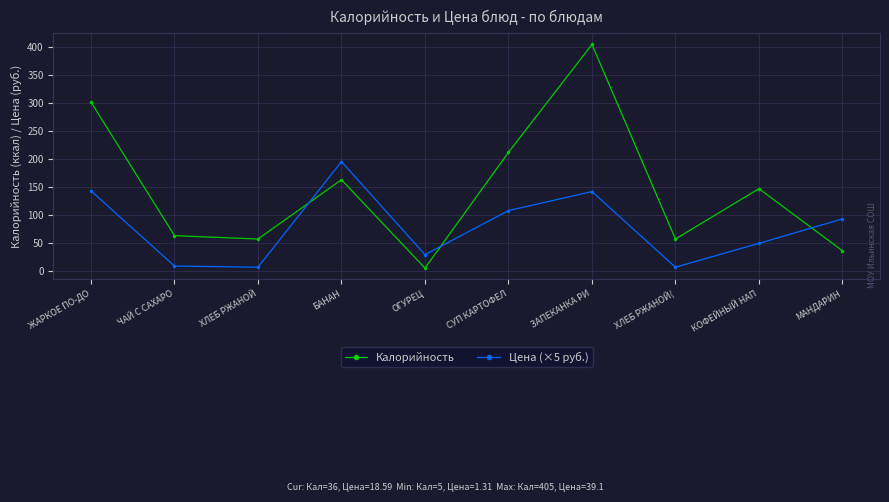

What is the approximate value of Калорийность at ЗАПЕКАНКА РИ?

405.0